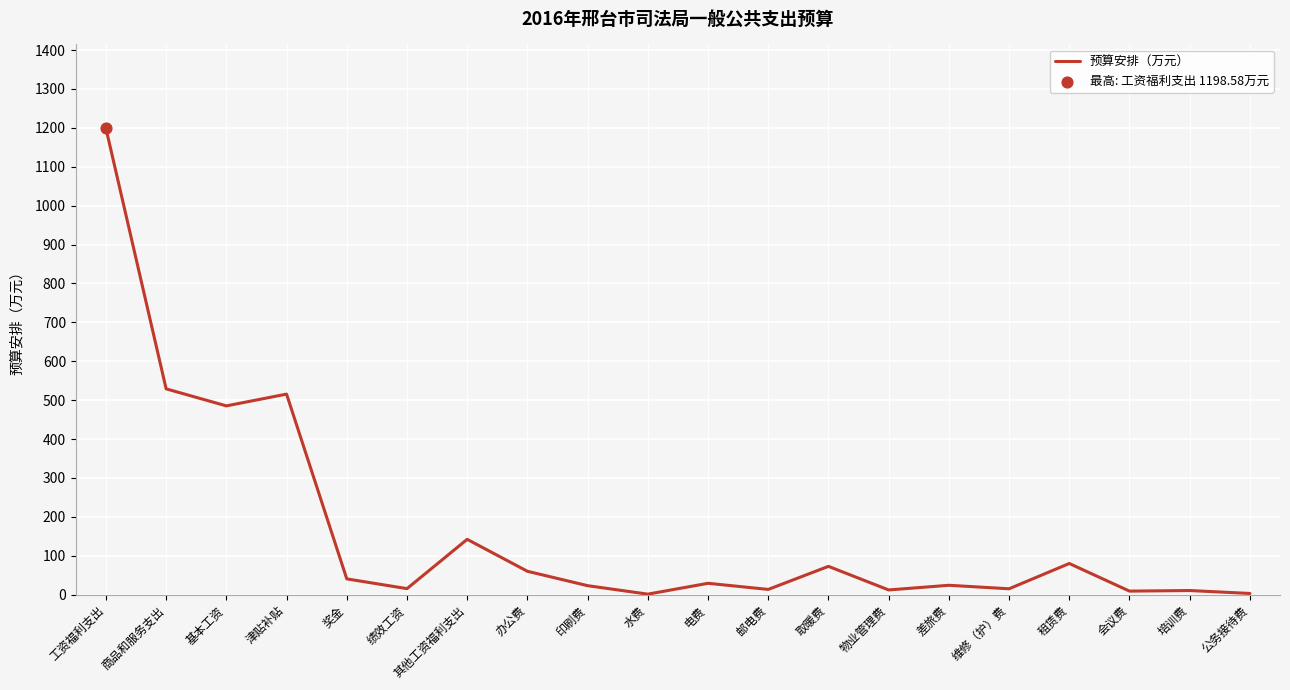

Between 水费 and 其他工资福利支出, which is larger?

其他工资福利支出